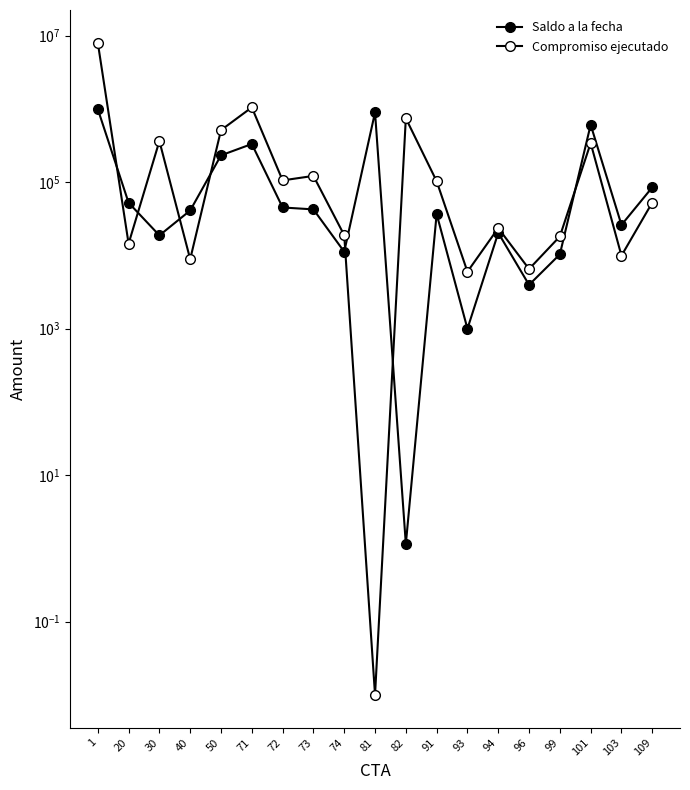

At how many categories does at least one series exceed 4941617?

1